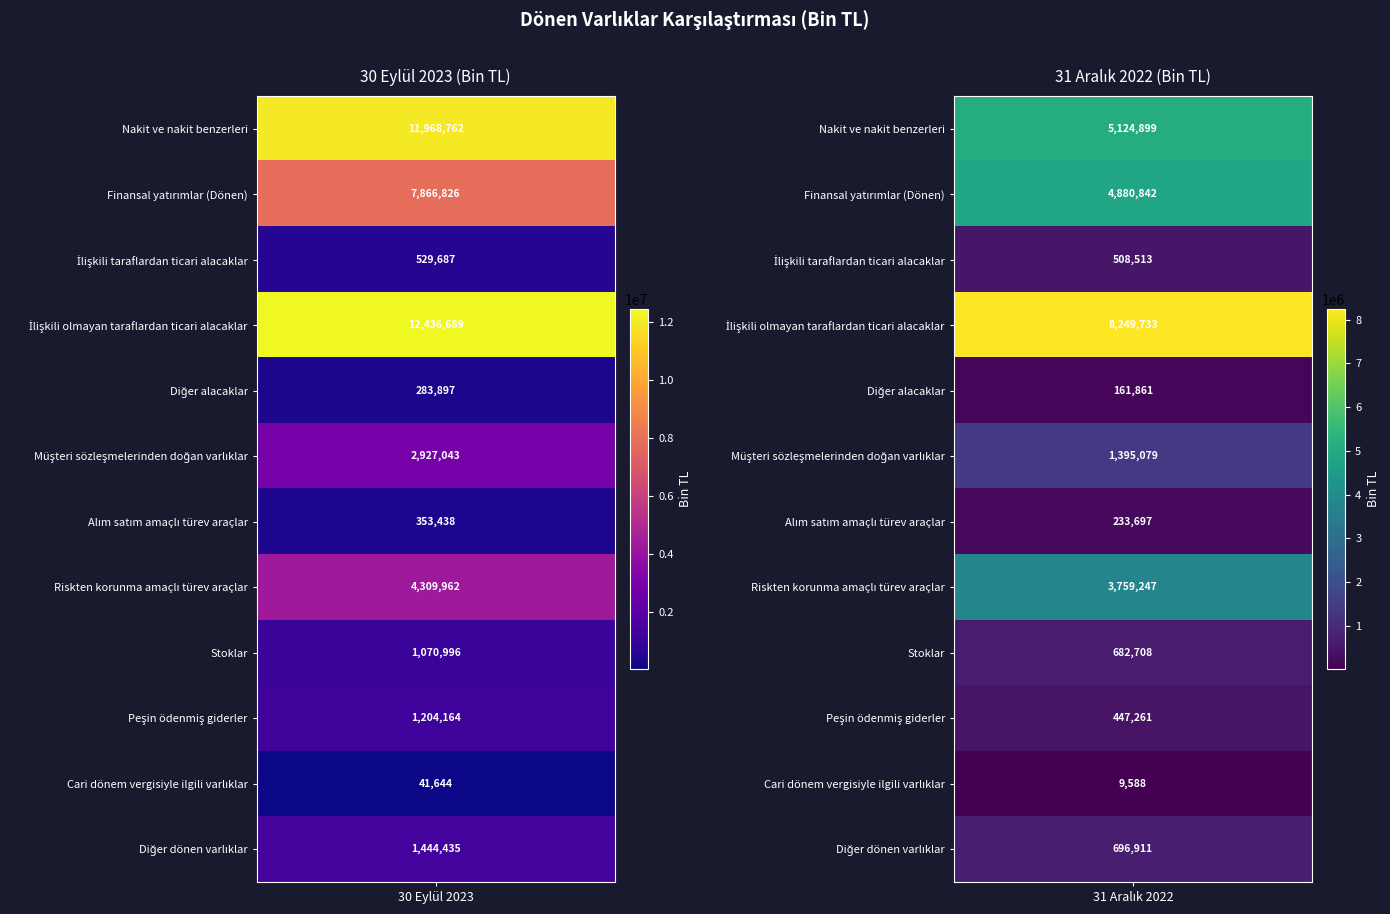

How many distinct data groups are displayed?

12